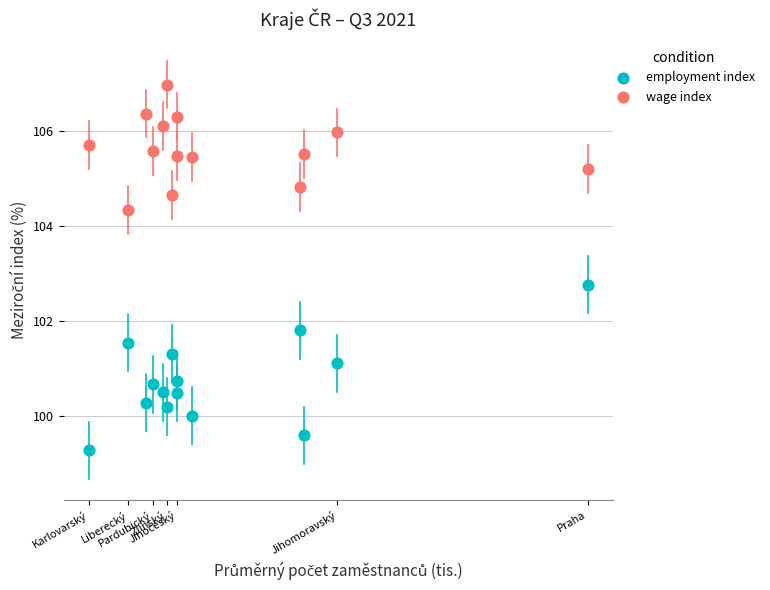

What is the X range (max minus min) for the scatter plot?

12.0